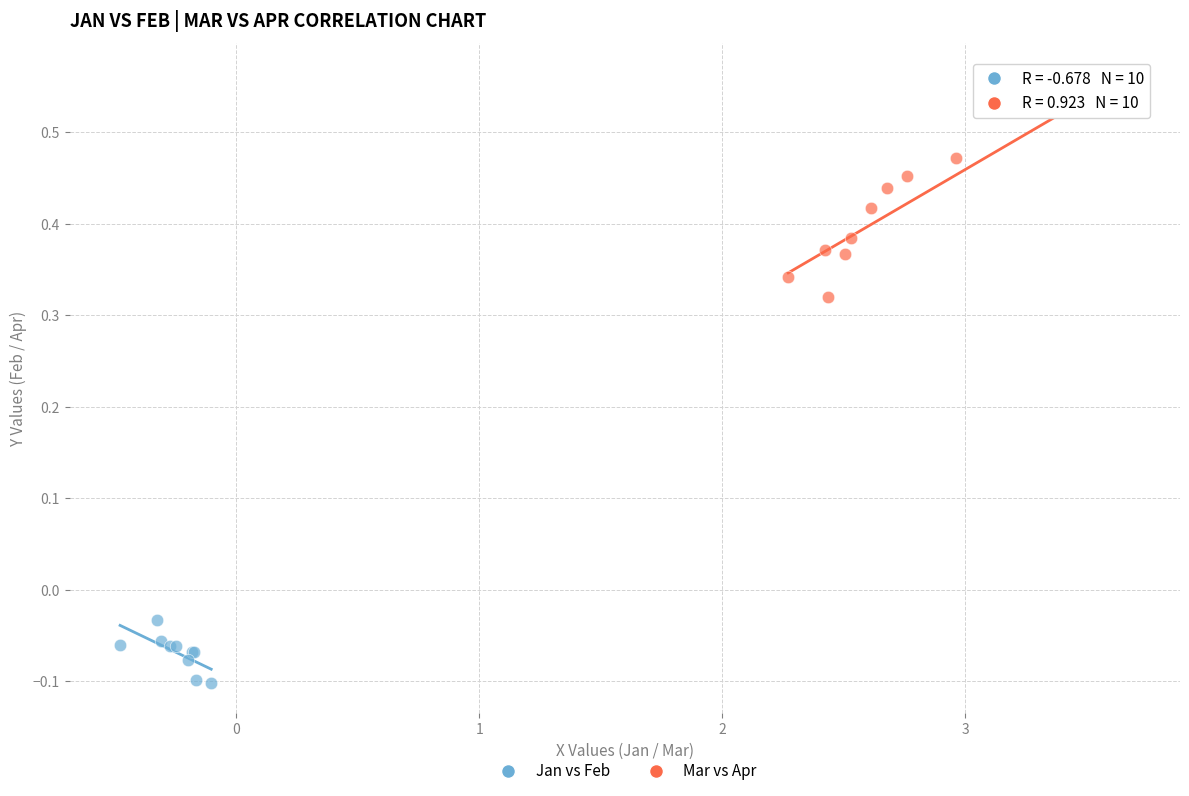

Which series contains the lowest Y value?

Jan vs Feb